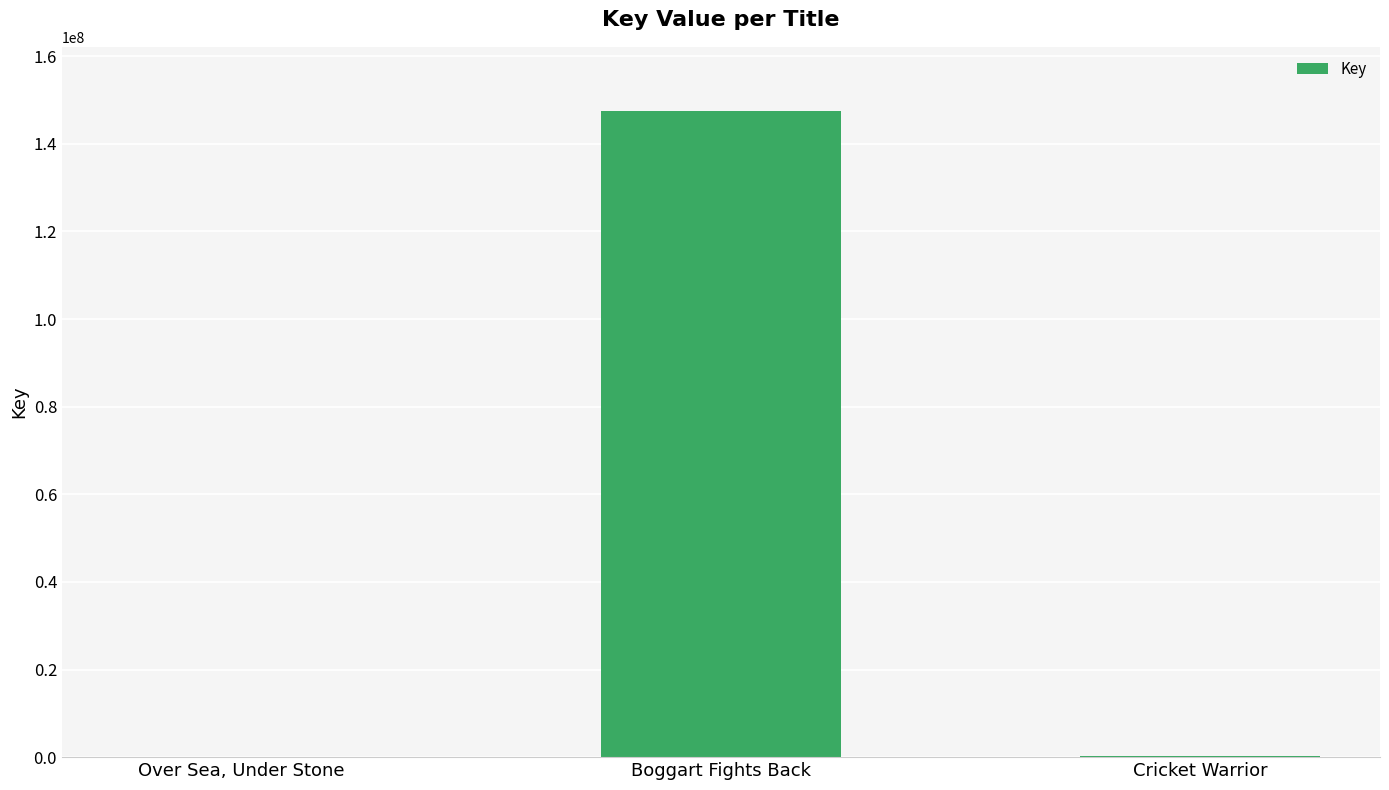

What is the maximum value shown in the chart?

147400303